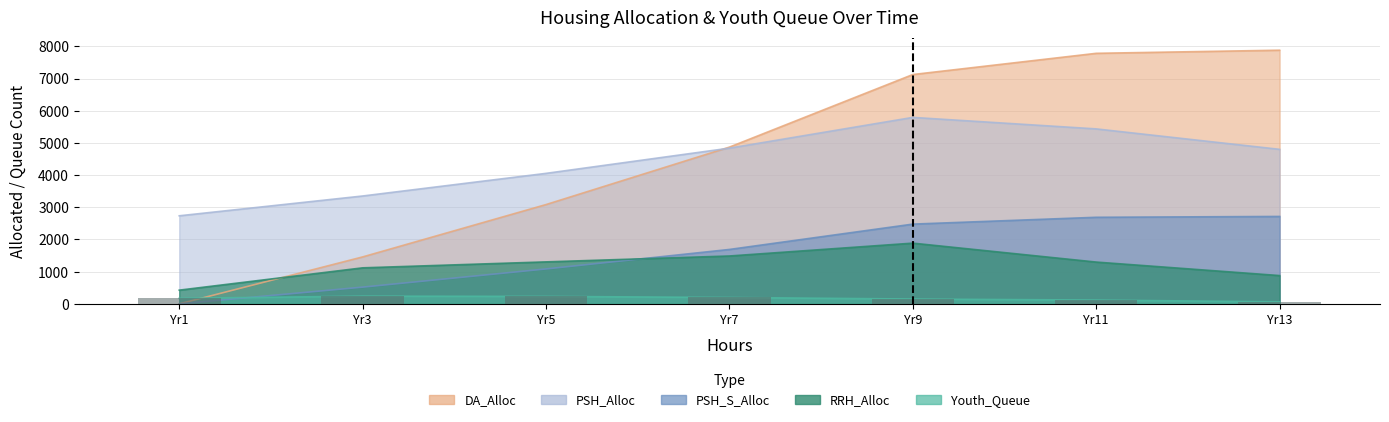

What is the lowest value of the RRH_Alloc series?

427